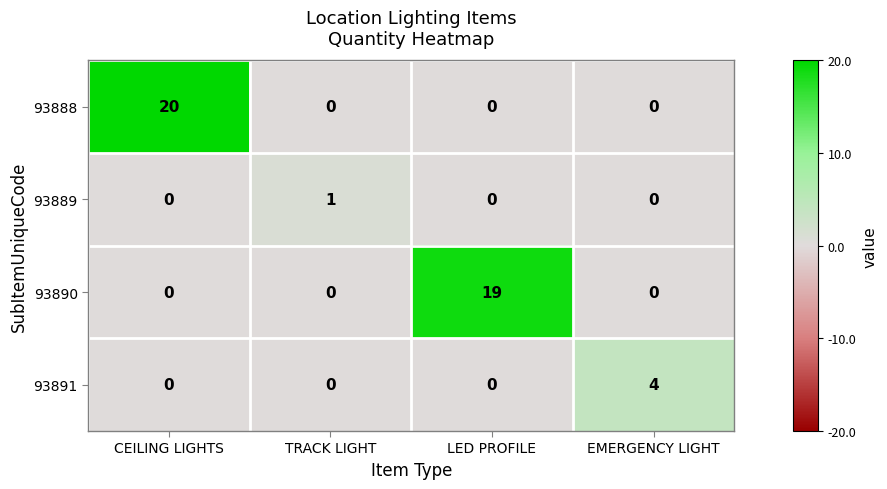

At how many categories does at least one series exceed 0?

4